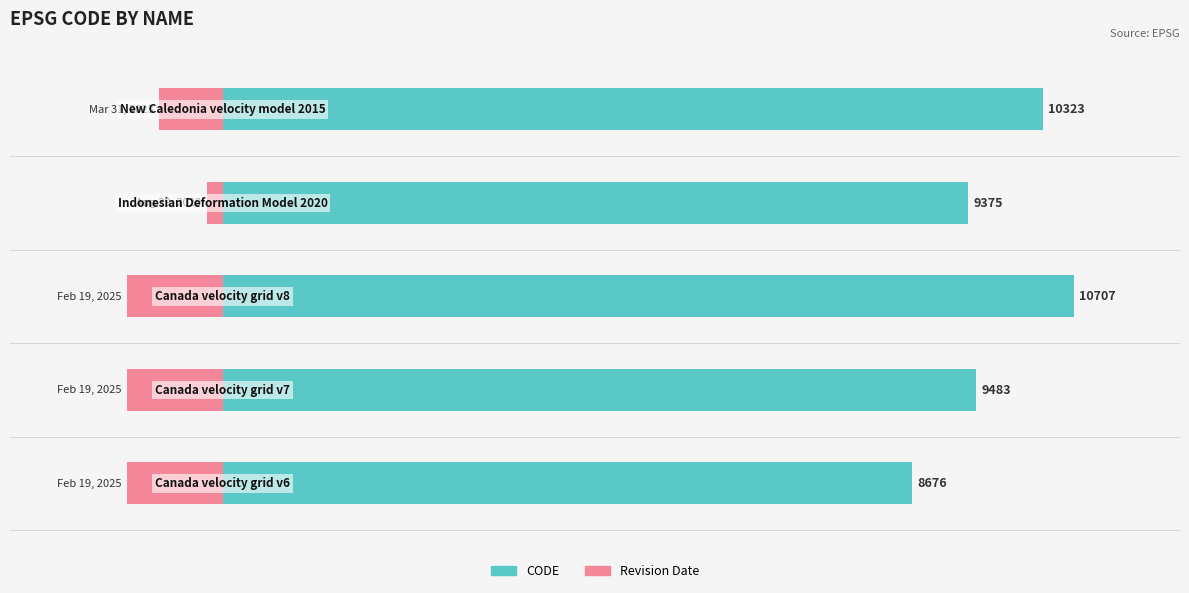

Is the value of CODE (scaled) at 4 greater than the value of Revision Year at 0?

Yes